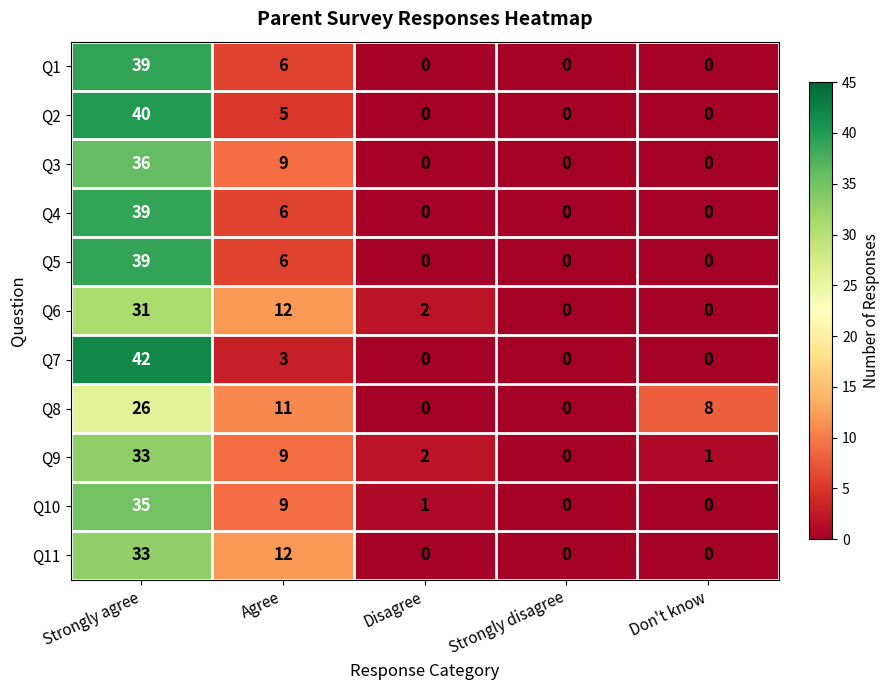

At how many categories does at least one series exceed 33?

1